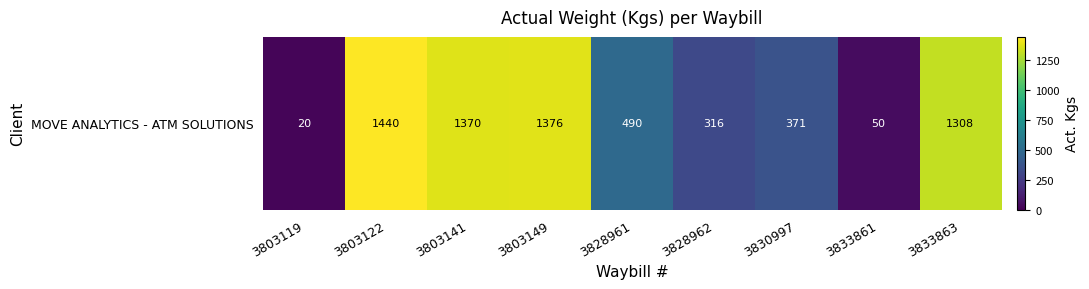

The chart shows a value of 20 at 3803119. True or false?

True